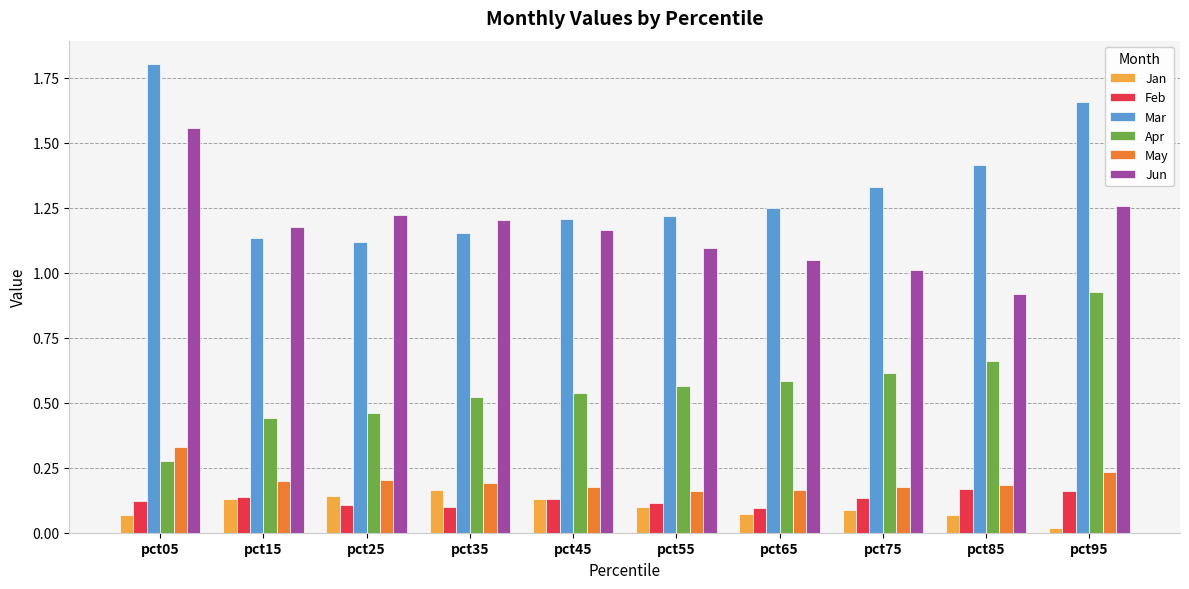

How many data points does each series have?

10